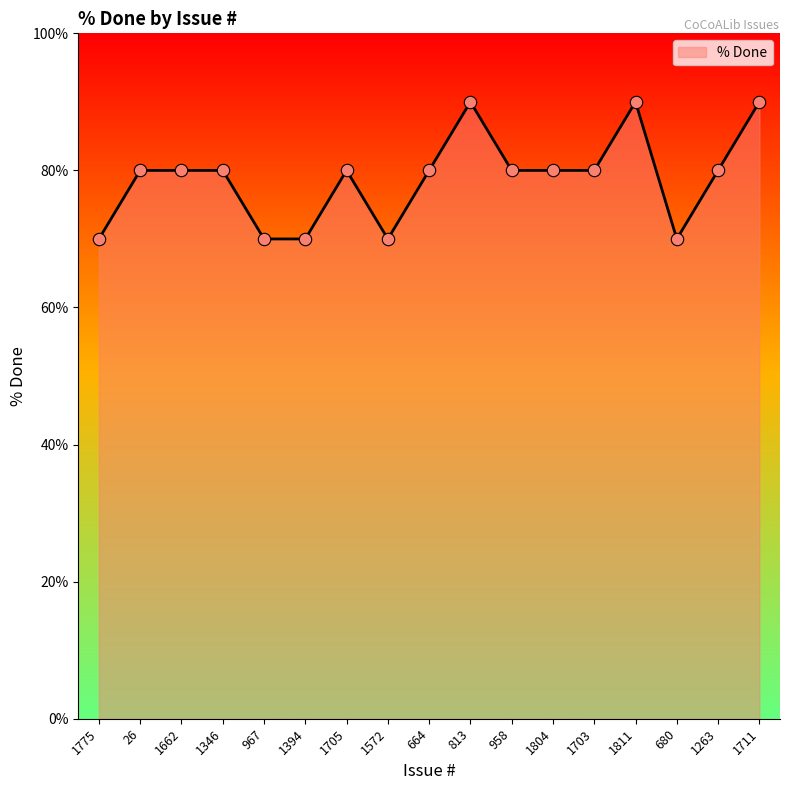

Approximately how many times larger is the value at 1711 compared to 813?

1.0